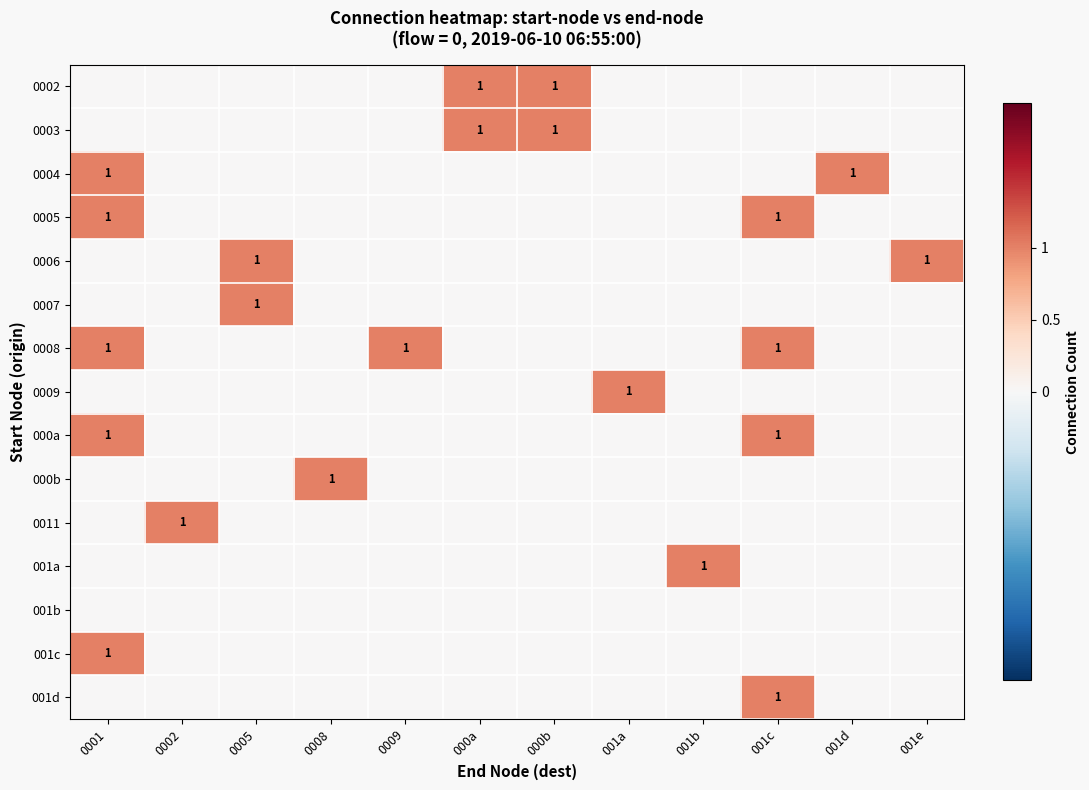

What is the greatest value displayed?

1